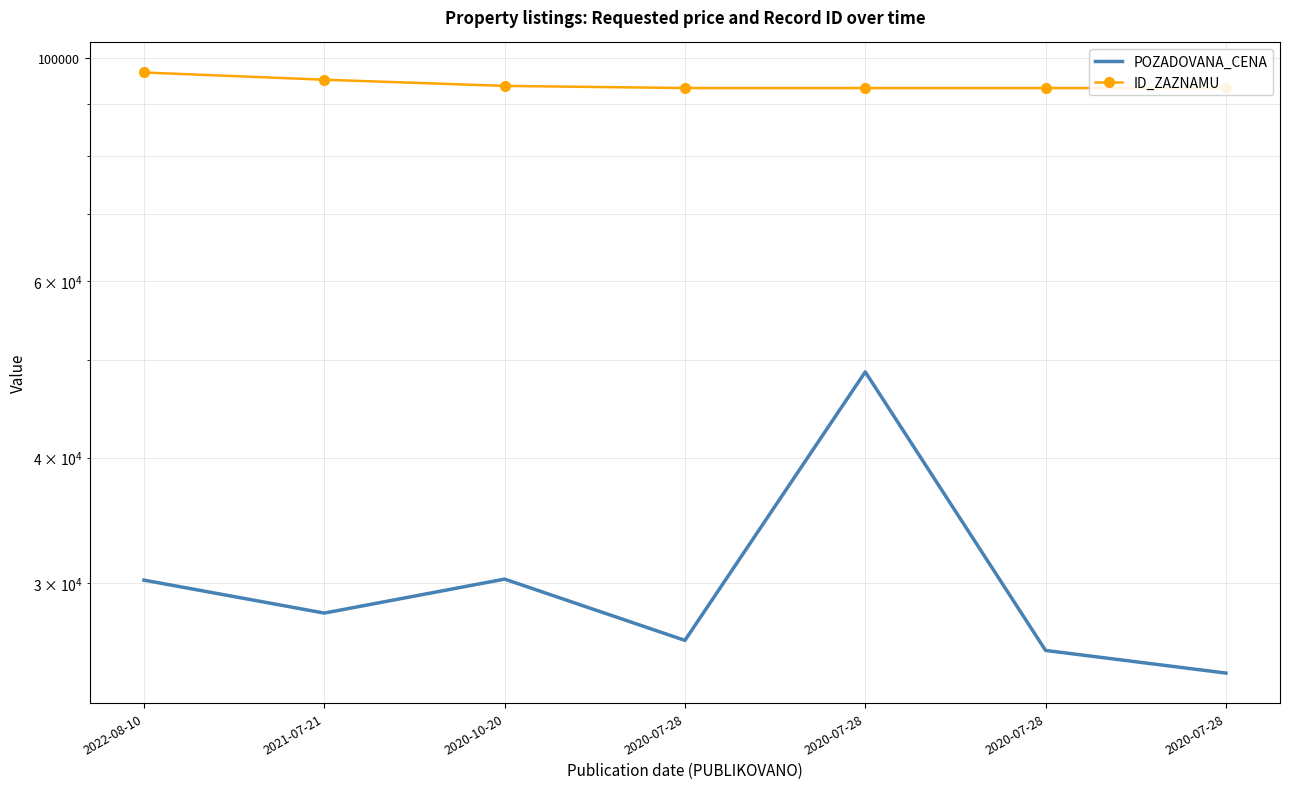

What is the value of the POZADOVANA_CENA point at the 7th from the left?

26300